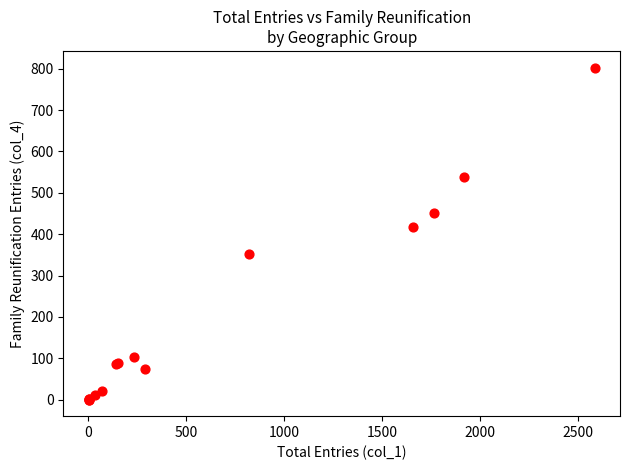

What Y value in the scatter plot is closest to 401?

417